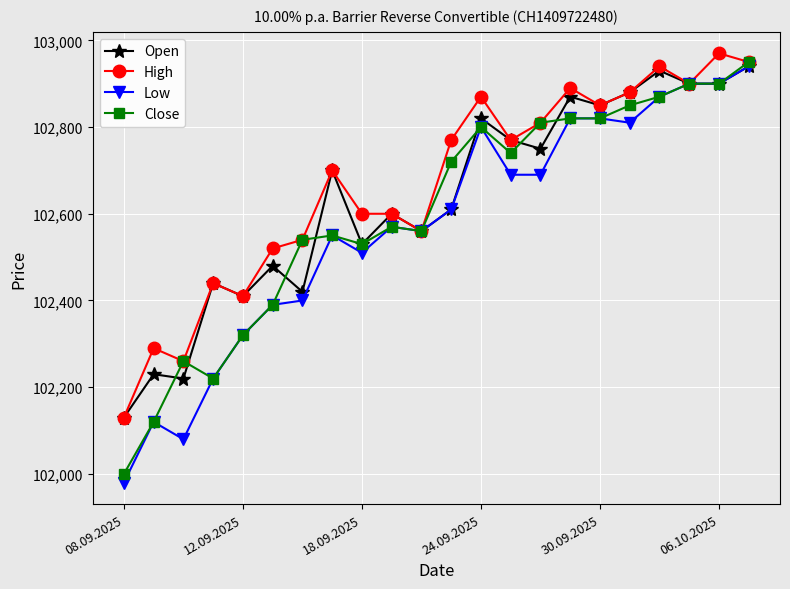

Which series has the widest spread of values?

Low